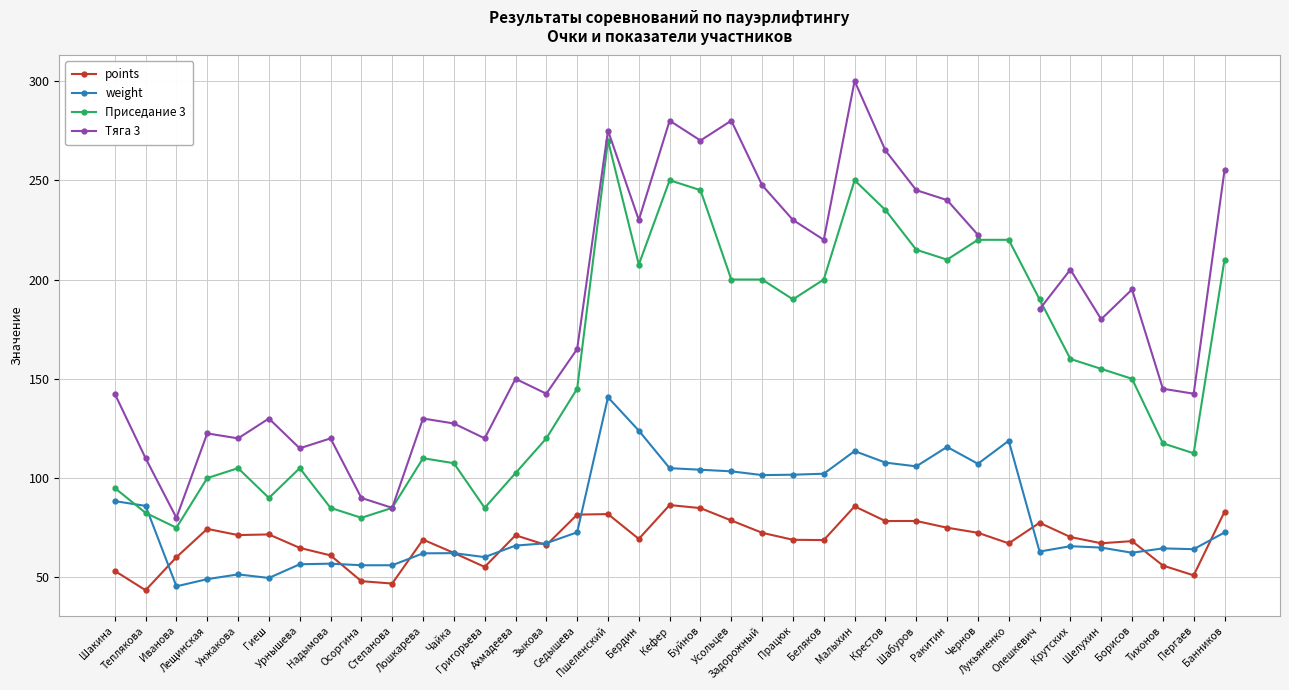

What is the label of the 7th point from the left?

Урнышева